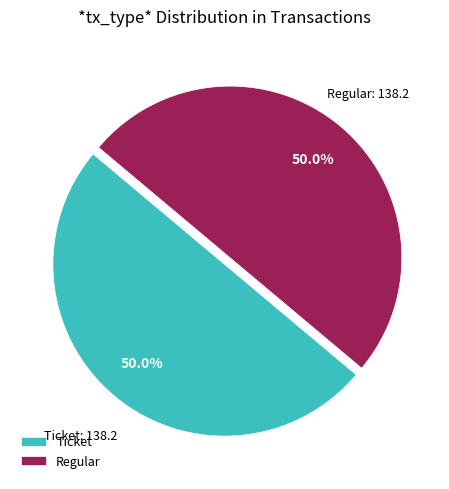

To the nearest percent, what is the difference between the largest and smallest slice percentages?

0%